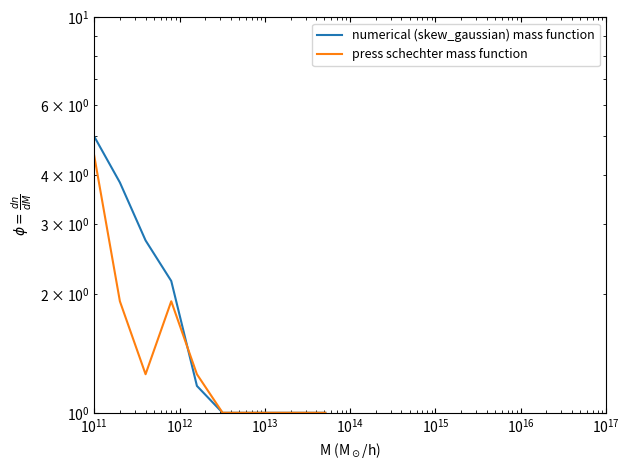

How many data points does each series have?

10